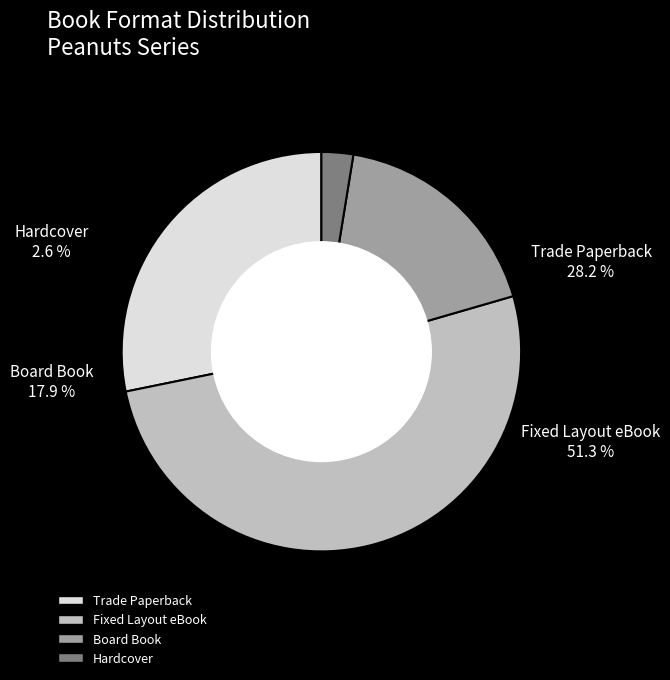

True or false: Hardcover accounts for 3% of the total.

True